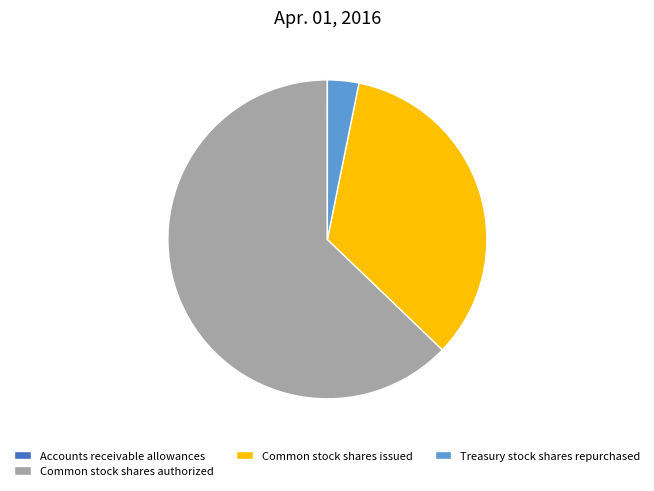

True or false: Common stock shares authorized accounts for 72% of the total.

False